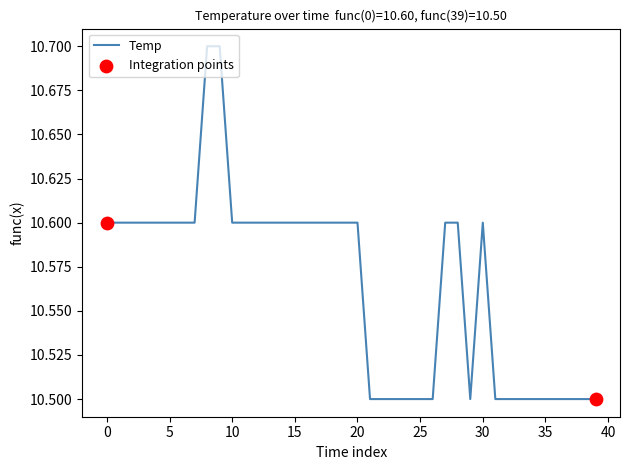

What is the maximum value shown in the chart?

10.7